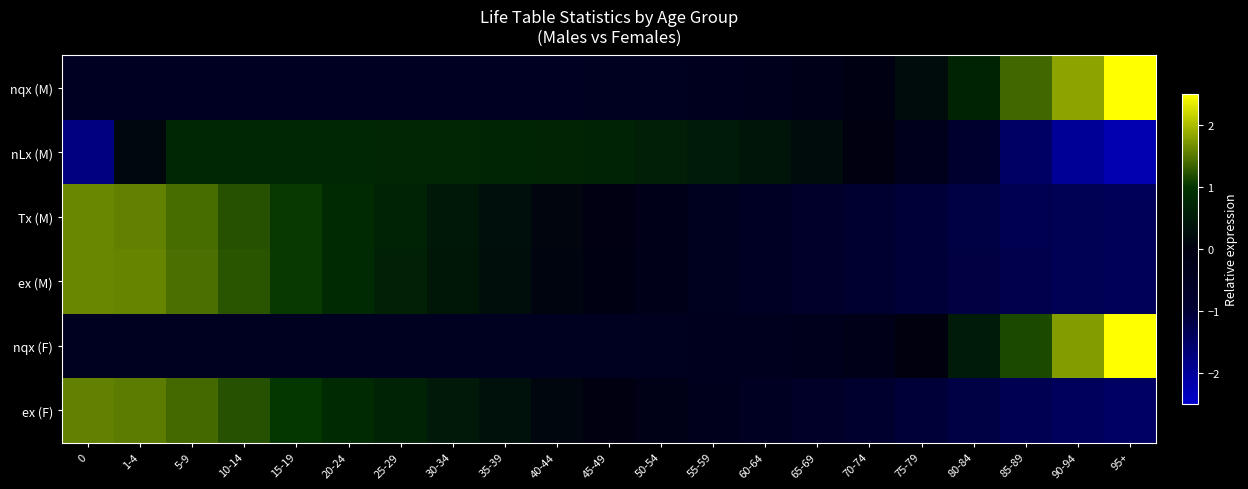

Reading left to right, what are all the values shown in this chart?

nqx (M): 0=-0.5	1-4=-0.5	5-9=-0.6	10-14=-0.6	15-19=-0.5	20-24=-0.5	25-29=-0.5	30-34=-0.5	35-39=-0.5	40-44=-0.5	45-49=-0.5	50-54=-0.5	55-59=-0.4	60-64=-0.4	65-69=-0.3	70-74=-0.1	75-79=0.3	80-84=0.7	85-89=1.4	90-94=1.8	95+=3.4
nLx (M): 0=-1.7	1-4=0.1	5-9=0.8	10-14=0.8	15-19=0.8	20-24=0.8	25-29=0.8	30-34=0.7	35-39=0.7	40-44=0.7	45-49=0.7	50-54=0.6	55-59=0.5	60-64=0.4	65-69=0.2	70-74=-0.0	75-79=-0.4	80-84=-0.9	85-89=-1.5	90-94=-2.0	95+=-2.2
Tx (M): 0=1.6	1-4=1.6	5-9=1.4	10-14=1.2	15-19=1.0	20-24=0.9	25-29=0.7	30-34=0.5	35-39=0.3	40-44=0.1	45-49=-0.1	50-54=-0.3	55-59=-0.4	60-64=-0.6	65-69=-0.8	70-74=-0.9	75-79=-1.1	80-84=-1.2	85-89=-1.3	90-94=-1.3	95+=-1.4
ex (M): 0=1.6	1-4=1.6	5-9=1.4	10-14=1.2	15-19=1.0	20-24=0.8	25-29=0.7	30-34=0.5	35-39=0.3	40-44=0.1	45-49=-0.1	50-54=-0.3	55-59=-0.4	60-64=-0.6	65-69=-0.8	70-74=-0.9	75-79=-1.0	80-84=-1.2	85-89=-1.3	90-94=-1.3	95+=-1.4
nqx (F): 0=-0.5	1-4=-0.5	5-9=-0.5	10-14=-0.5	15-19=-0.5	20-24=-0.5	25-29=-0.5	30-34=-0.5	35-39=-0.5	40-44=-0.5	45-49=-0.5	50-54=-0.4	55-59=-0.4	60-64=-0.4	65-69=-0.3	70-74=-0.2	75-79=0.0	80-84=0.5	85-89=1.2	90-94=1.8	95+=3.6
ex (F): 0=1.6	1-4=1.5	5-9=1.4	10-14=1.2	15-19=1.0	20-24=0.9	25-29=0.7	30-34=0.5	35-39=0.3	40-44=0.1	45-49=-0.0	50-54=-0.2	55-59=-0.4	60-64=-0.6	65-69=-0.7	70-74=-0.9	75-79=-1.0	80-84=-1.2	85-89=-1.3	90-94=-1.4	95+=-1.5